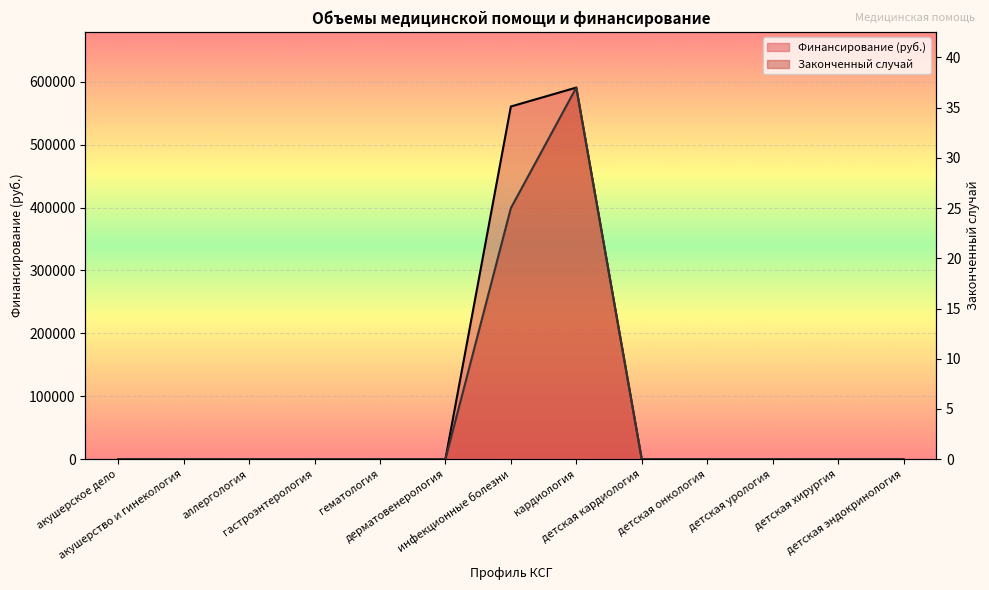

How many lines are shown in the chart?

2